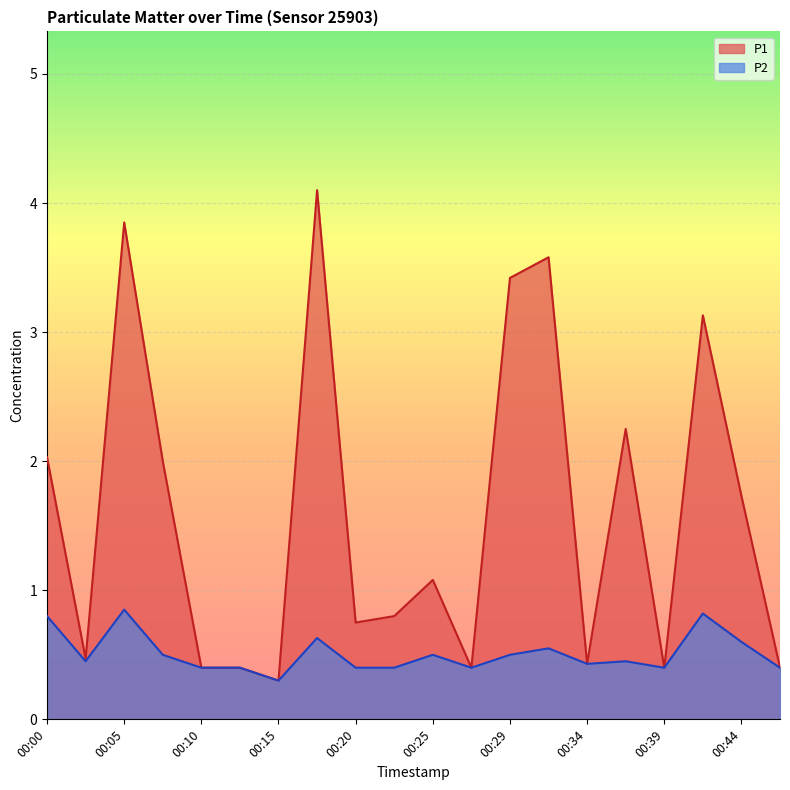

List the labels in order of P2 value, largest first.

00:05, 00:42, 00:00, 00:17, 00:44, 00:32, 00:07, 00:25, 00:29, 00:03, 00:37, 00:34, 00:10, 00:12, 00:20, 00:22, 00:27, 00:39, 00:47, 00:15